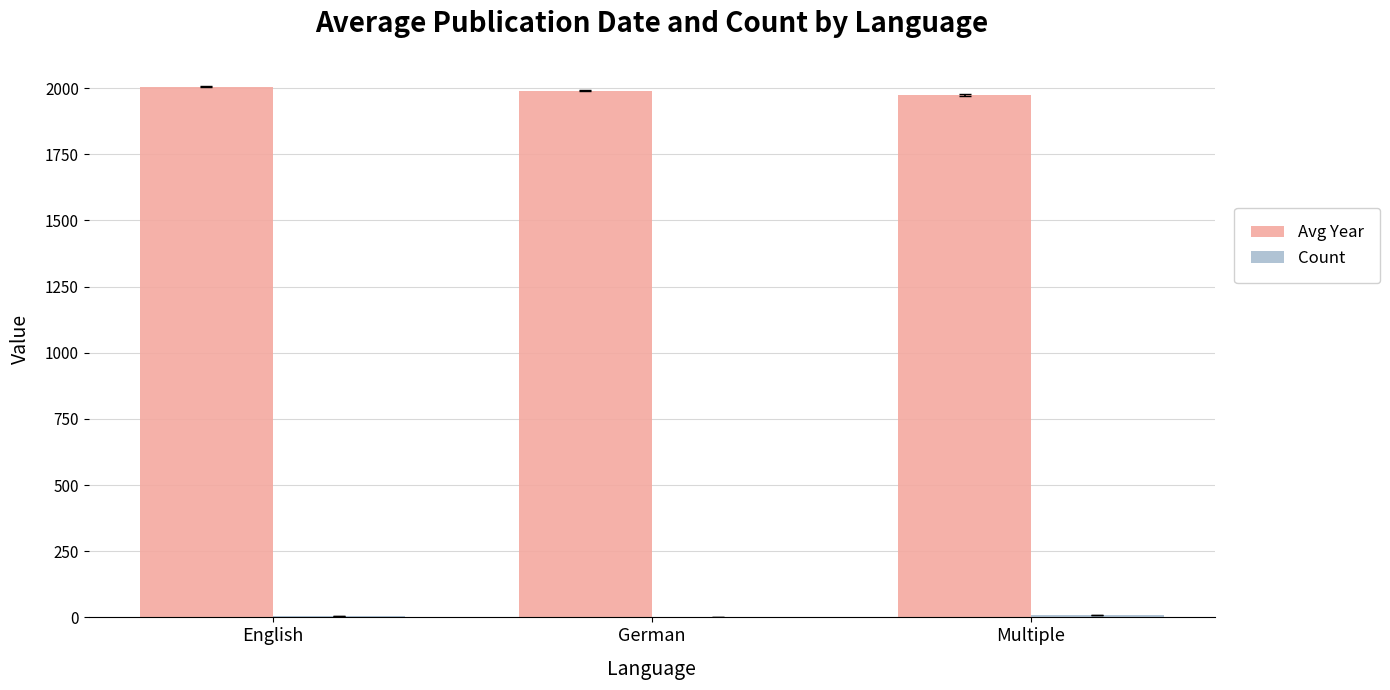

True or false: Avg Year has a value of 696.6 at Multiple.

False